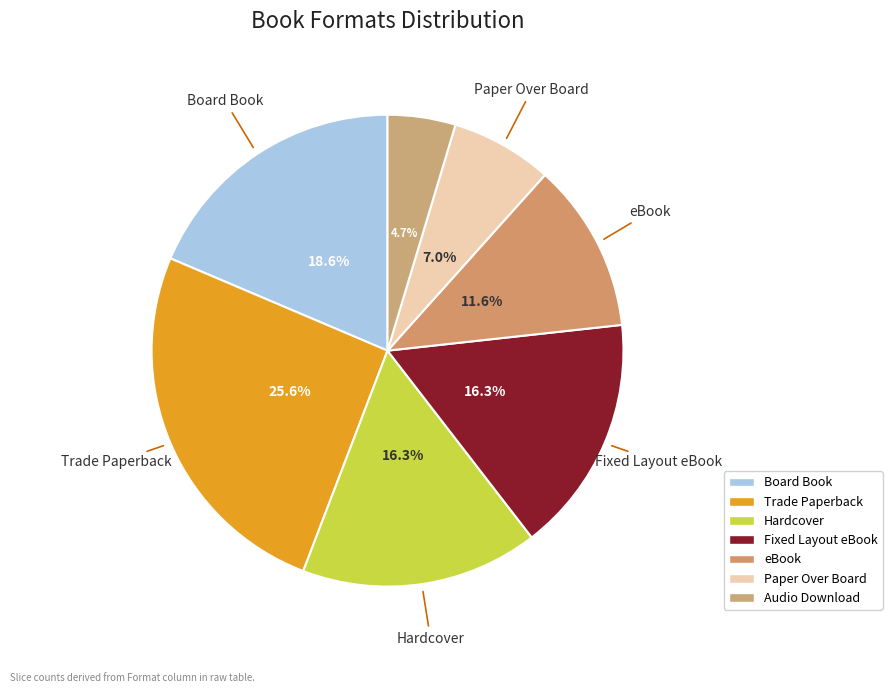

How many segments does this pie chart have?

7